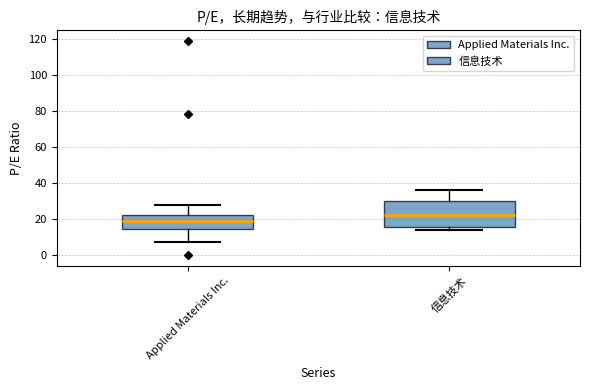

Reading left to right, read every box against the y-axis: the position of its median line, the range the box covers, and the ends of its whiskers. The values are not printed on the chart, so give them approximately, as read against the axis.

Applied Materials Inc.: median 18, box 14 to 22, whiskers 8 to 28
信息技术: median 22, box 16 to 30, whiskers 14 to 36